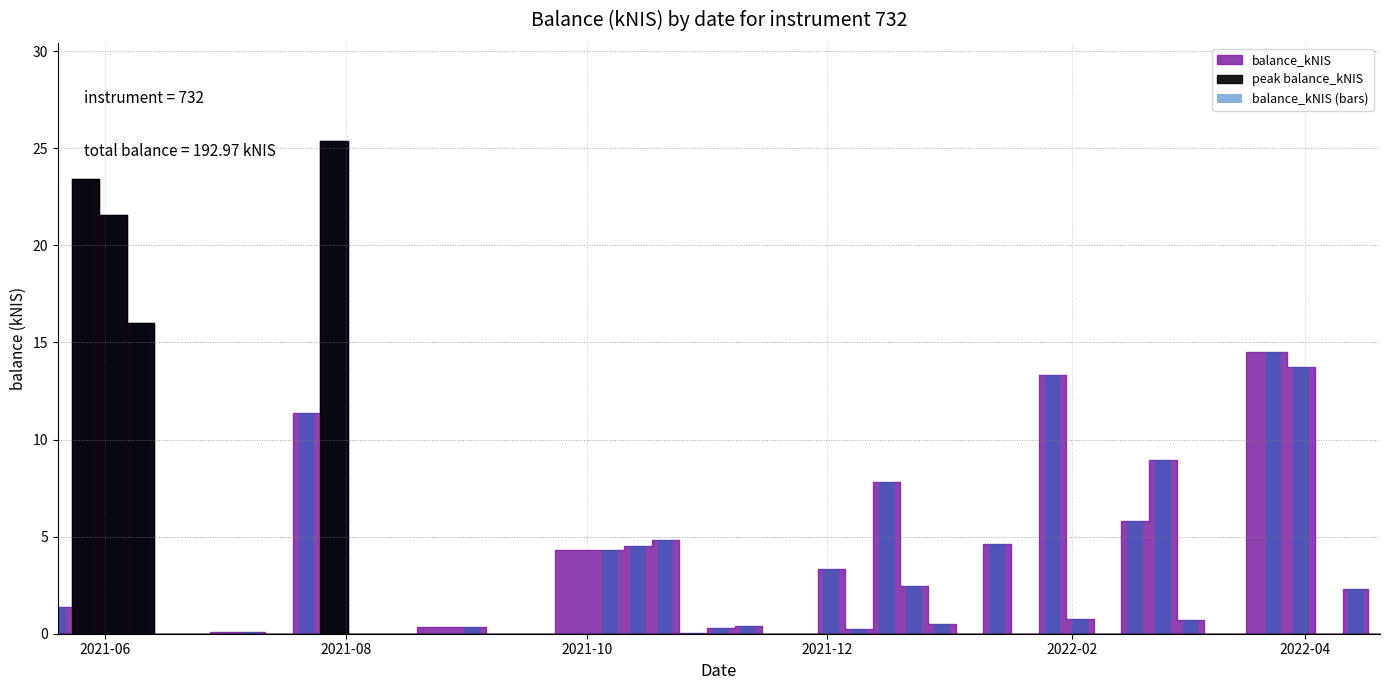

Count the number of categories in the chart.

40